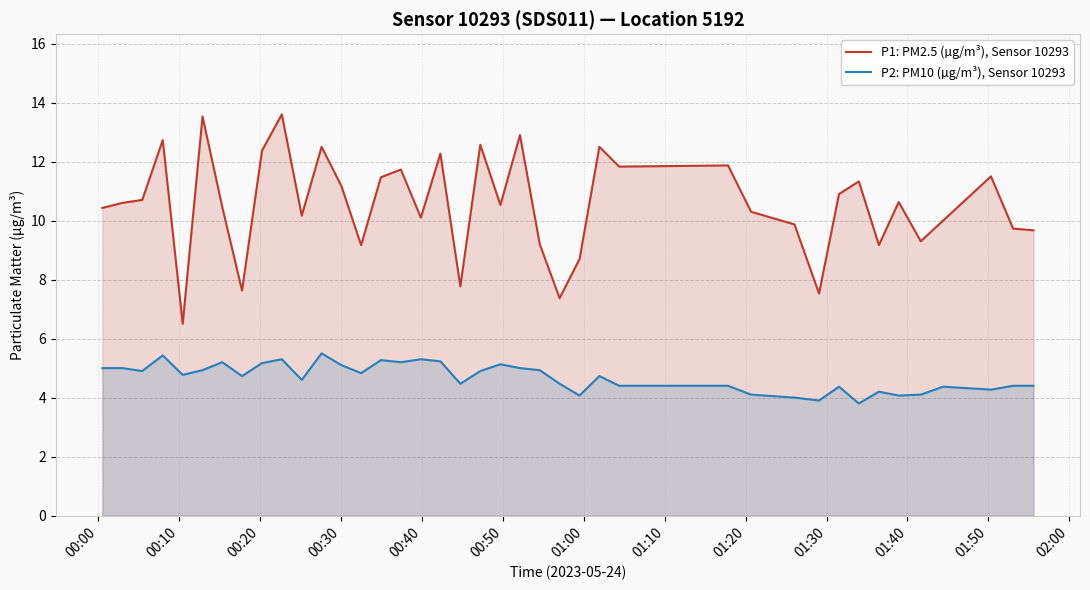

Rank the series by their maximum value, from lowest to highest.

P2: PM10 (µg/m³), Sensor 10293, P1: PM2.5 (µg/m³), Sensor 10293